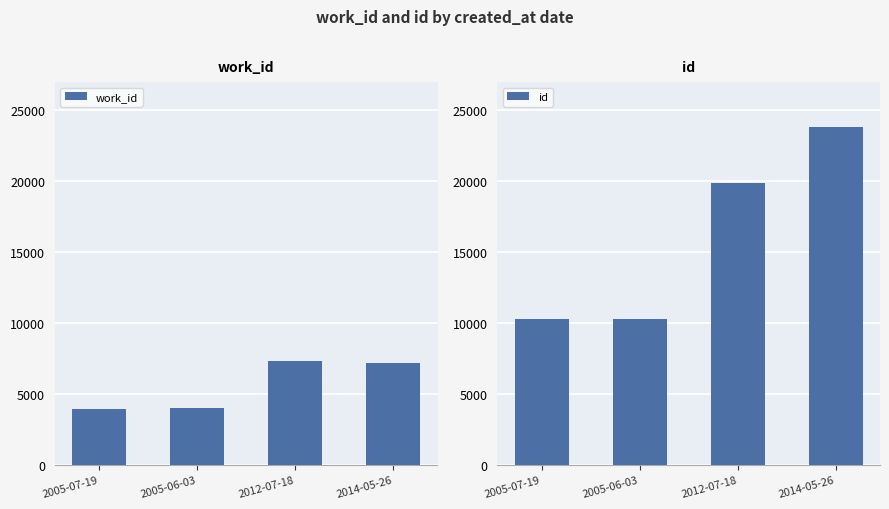

How many values in the work_id series exceed 7163?

1